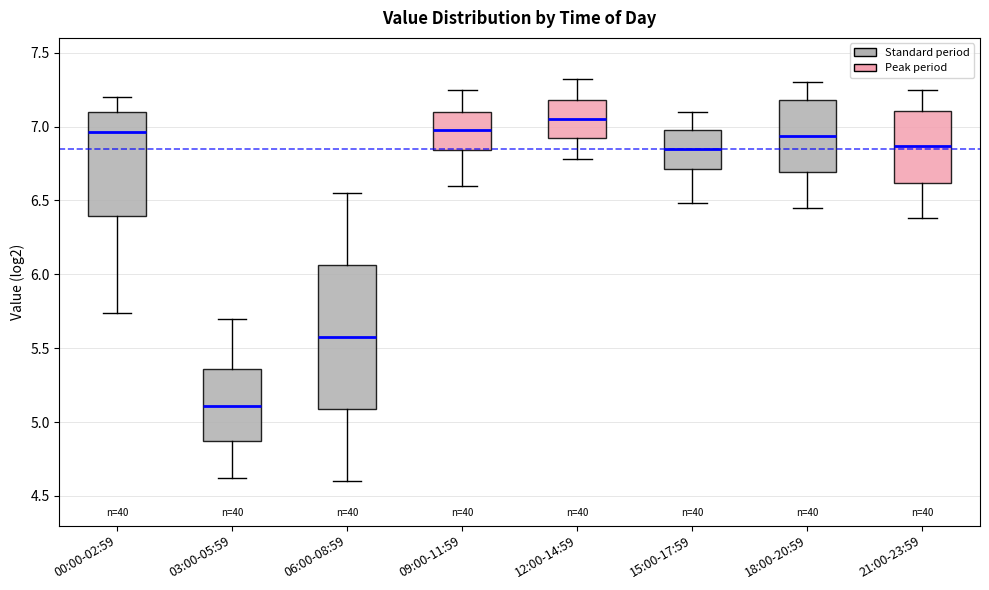

Reading left to right, read every box against the y-axis: the position of its median line, the range the box covers, and the ends of its whiskers. The values are not printed on the chart, so give them approximately, as read against the axis.

00:00-02:59: median 6.95, box 6.40 to 7.10, whiskers 5.75 to 7.20
03:00-05:59: median 5.10, box 4.85 to 5.35, whiskers 4.60 to 5.70
06:00-08:59: median 5.60, box 5.10 to 6.05, whiskers 4.60 to 6.55
09:00-11:59: median 7.00, box 6.85 to 7.10, whiskers 6.60 to 7.25
12:00-14:59: median 7.05, box 6.90 to 7.20, whiskers 6.80 to 7.30
15:00-17:59: median 6.85, box 6.70 to 7.00, whiskers 6.50 to 7.10
18:00-20:59: median 6.95, box 6.70 to 7.20, whiskers 6.45 to 7.30
21:00-23:59: median 6.85, box 6.60 to 7.10, whiskers 6.40 to 7.25